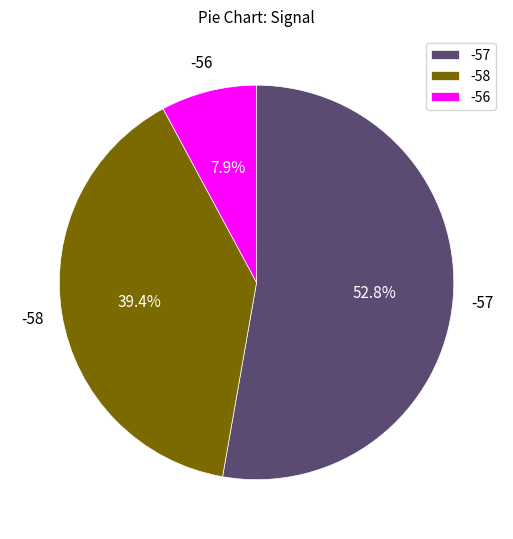

Is it true that -57 is 1% of the pie?

False